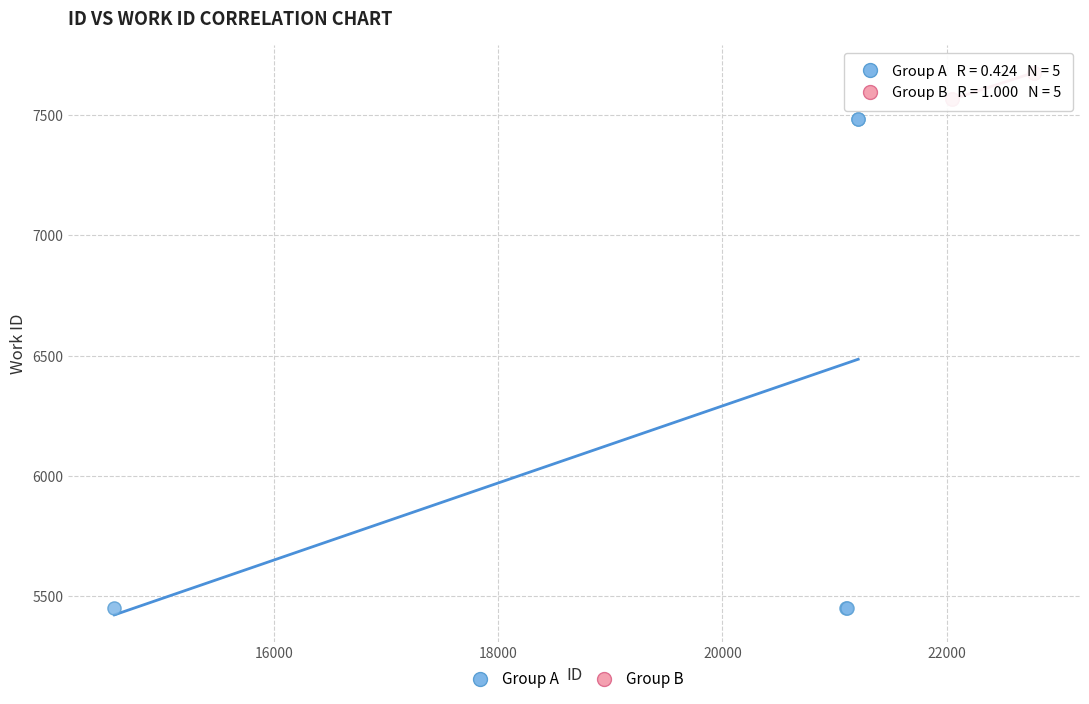

Which series has the largest Y range (max minus min)?

Group A